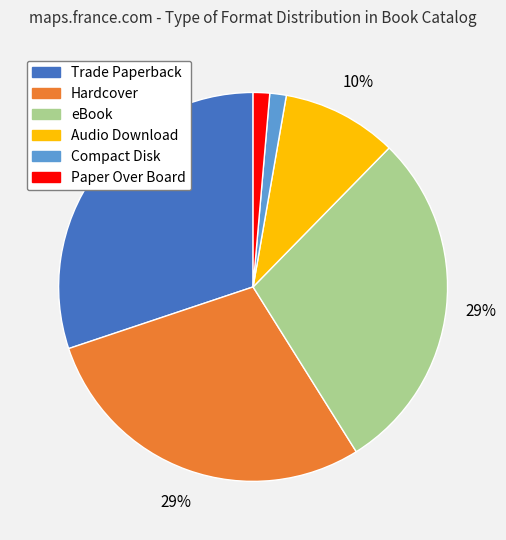

Is there a majority slice in this chart?

No